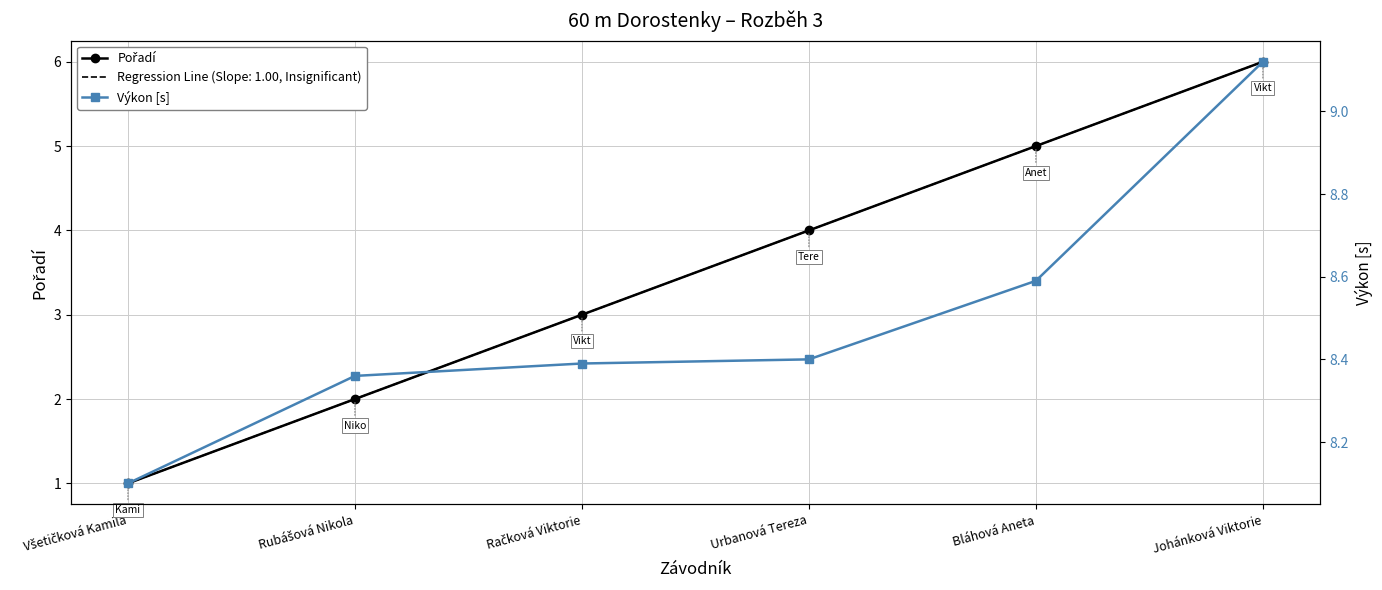

What position from the left is Račková Viktorie?

3